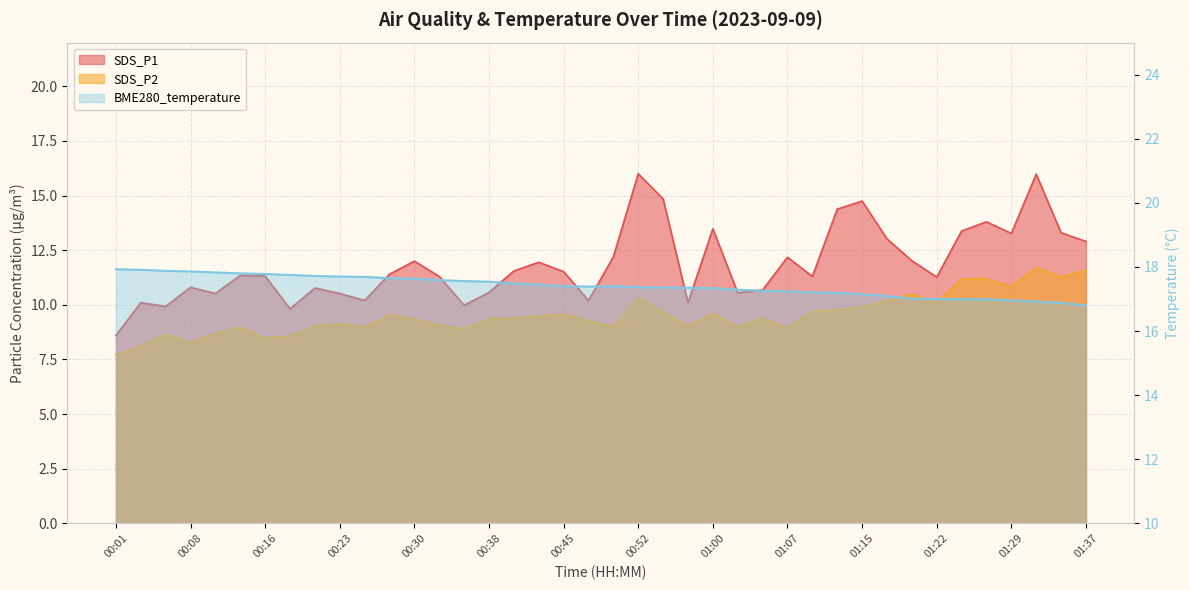

True or false: SDS_P2 and SDS_P1 intersect in this chart.

False